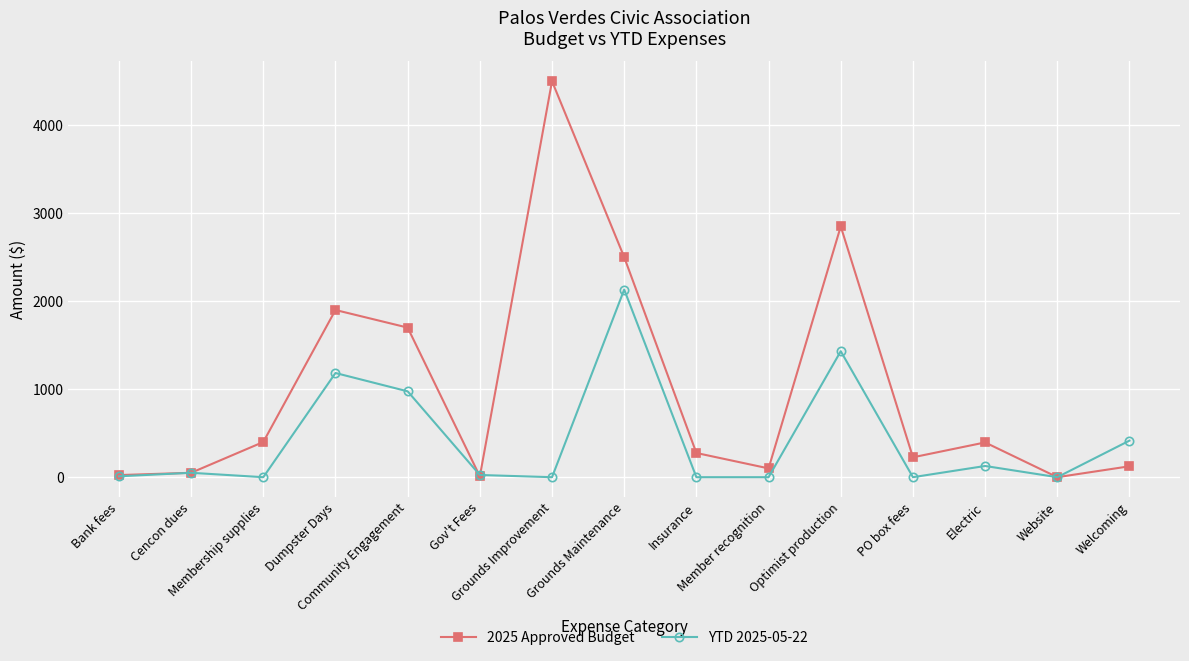

Is the value of 2025 Approved Budget at Welcoming greater than the value of YTD 2025-05-22 at Insurance?

Yes